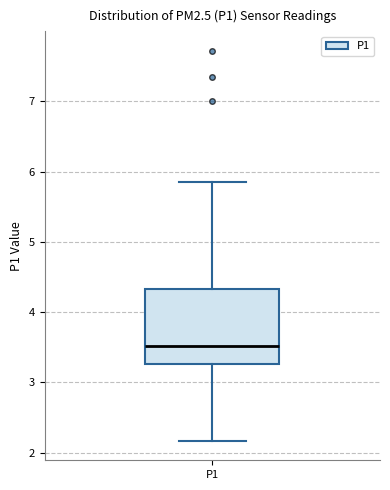

Transcribe this box plot: give where the median line is, the range the box spans, and where the two whiskers end, as read against the y-axis. The values are not printed on the chart, so give them approximately, as read against the axis.

median 3.5, box 3.3 to 4.3, whiskers 2.2 to 5.9